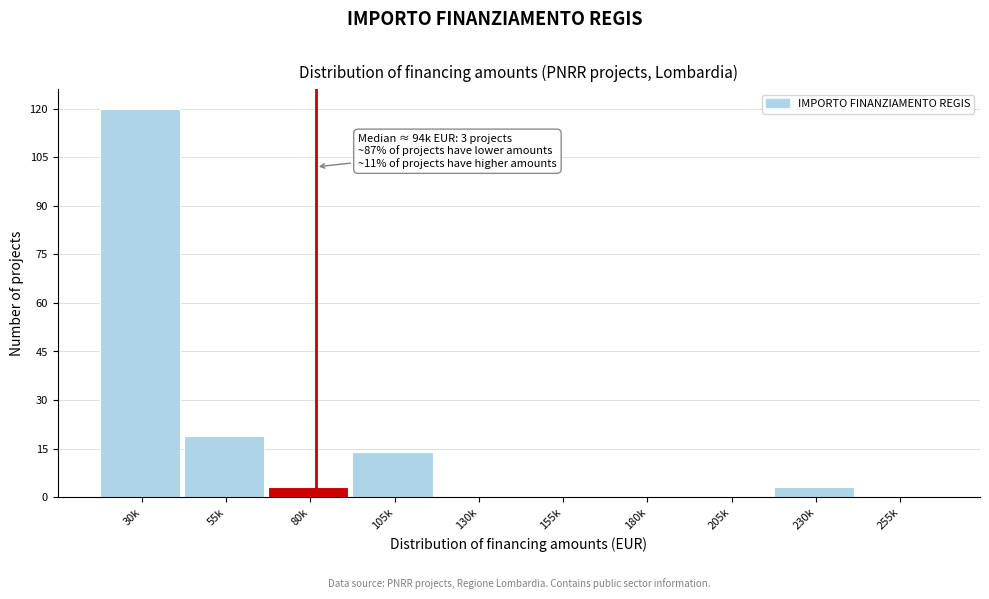

Reading left to right, extract all data points from this chart.

30k=120	55k=19	80k=3	105k=14	130k=0	155k=0	180k=0	205k=0	230k=3	255k=0